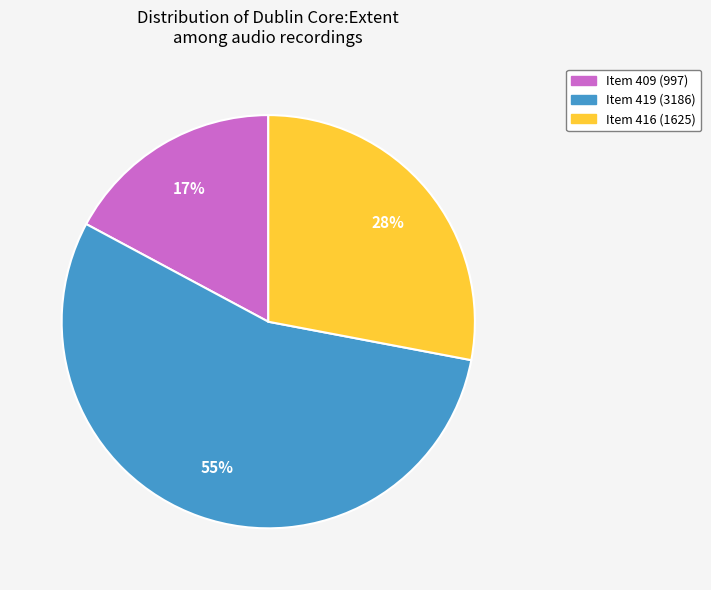

Which category has the biggest portion of the pie?

Item 419 (3186)